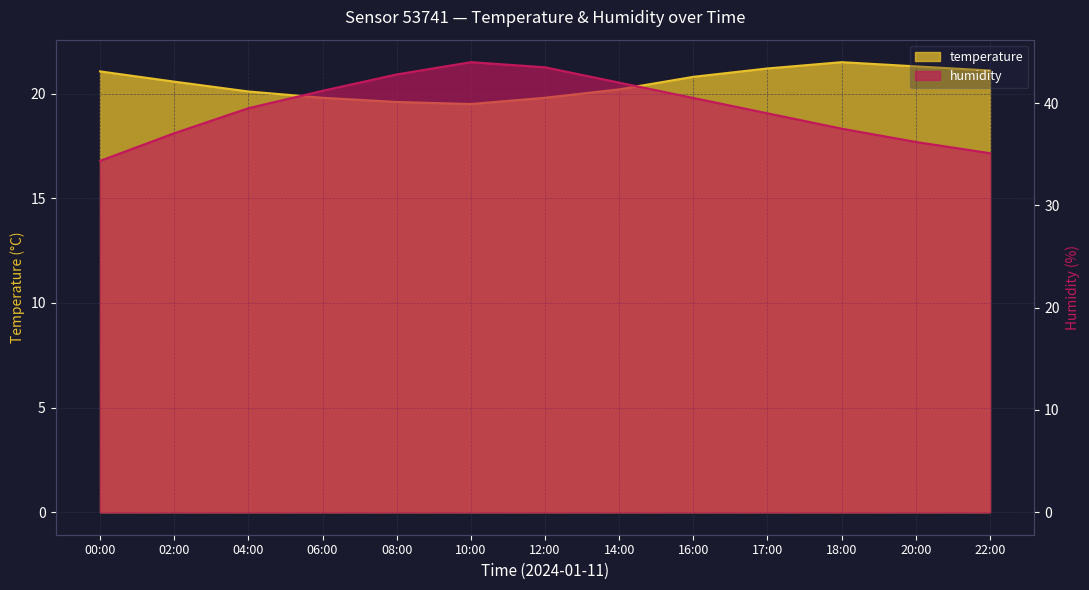

Rank the series by their maximum value, from lowest to highest.

temperature, humidity